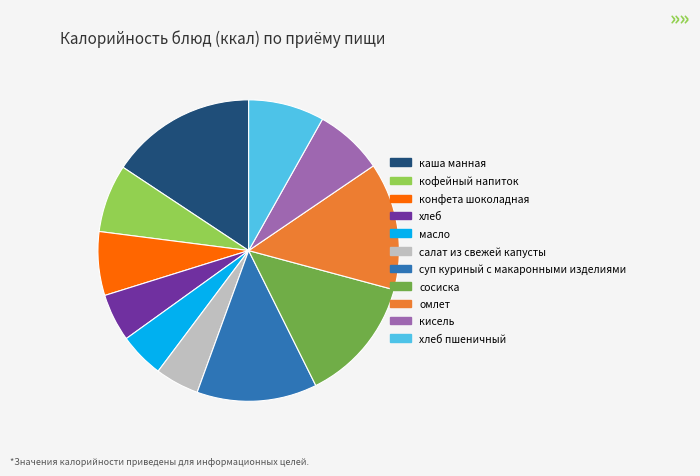

Combined, do конфета шоколадная and каша манная account for over 50%?

No